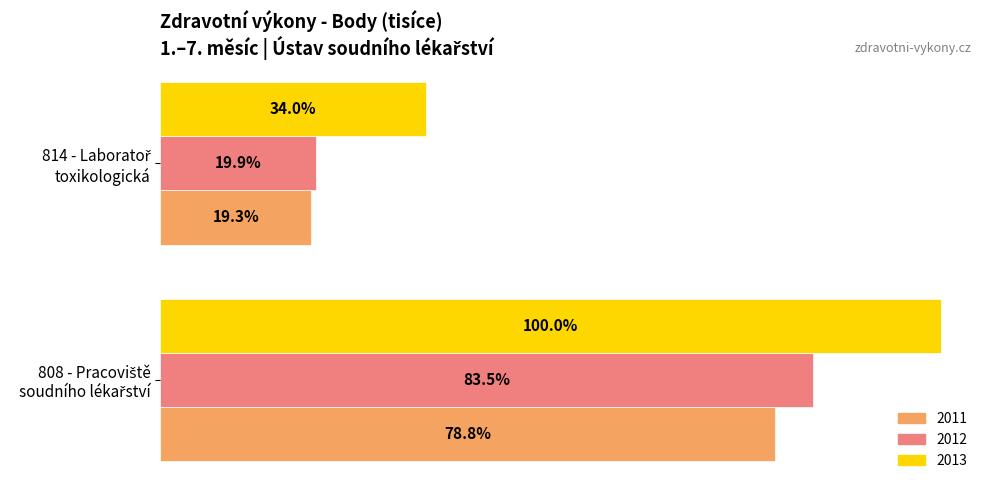

What is the label of the 2nd bar from the right?

808 - Pracoviště soudního lékařství